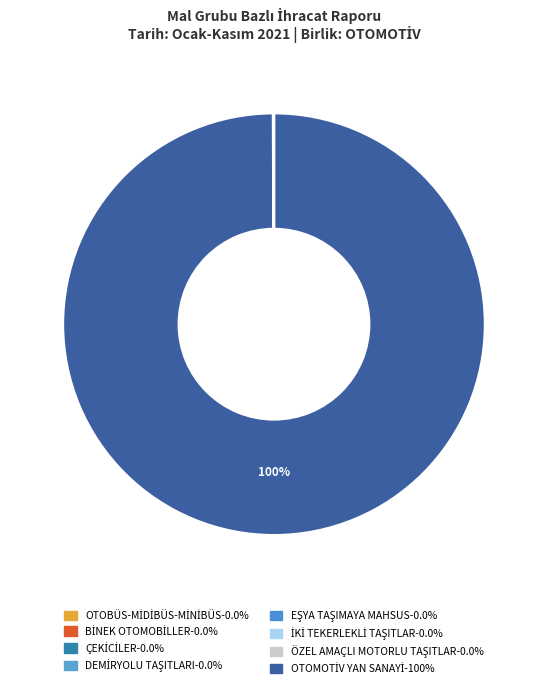

How many segments does this pie chart have?

8